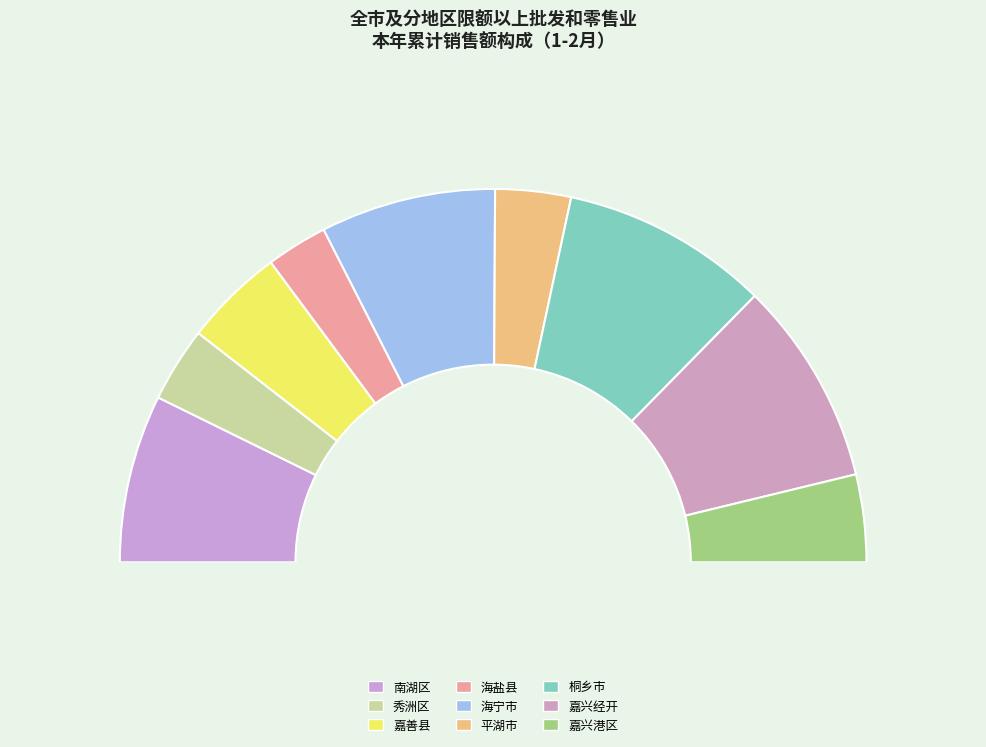

Which category has the smallest portion of the pie?

海盐县